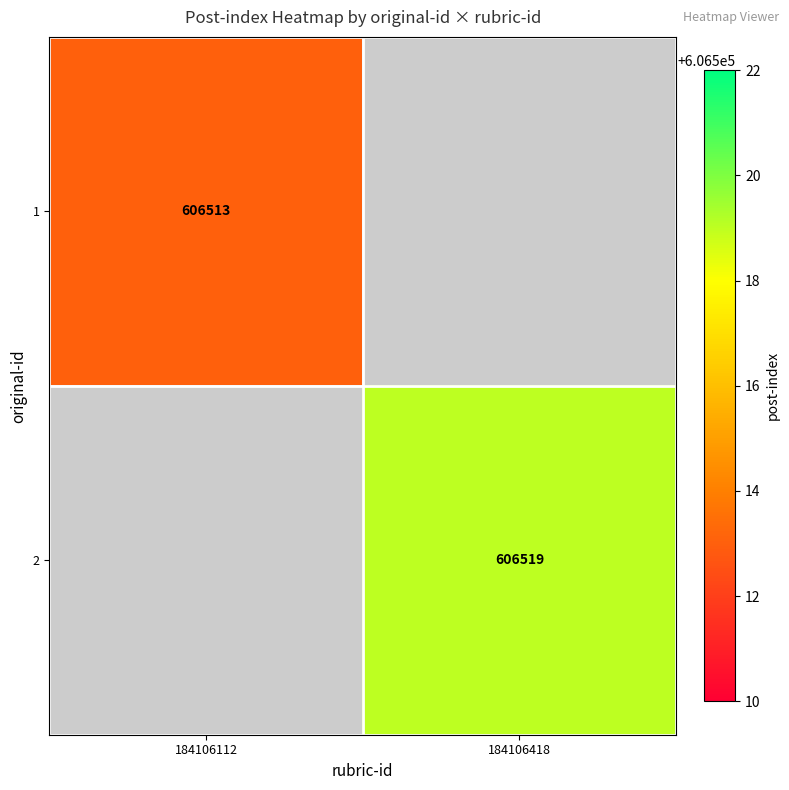

Is the value of 2 at 184106418 greater than the value of 1 at 184106112?

Yes